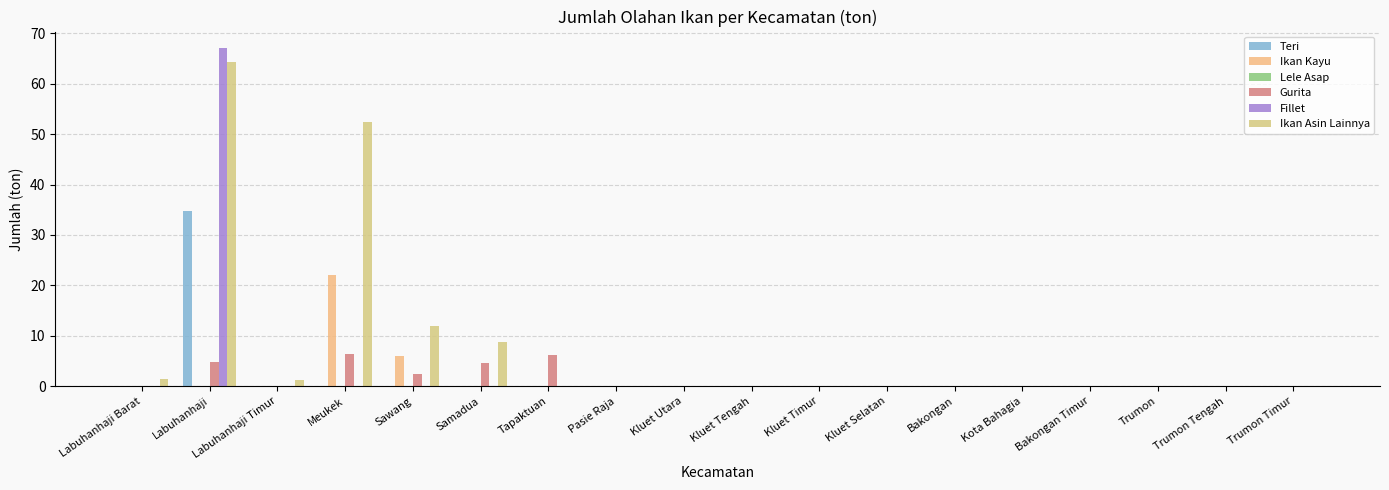

Does the chart contain stacked bars?

No